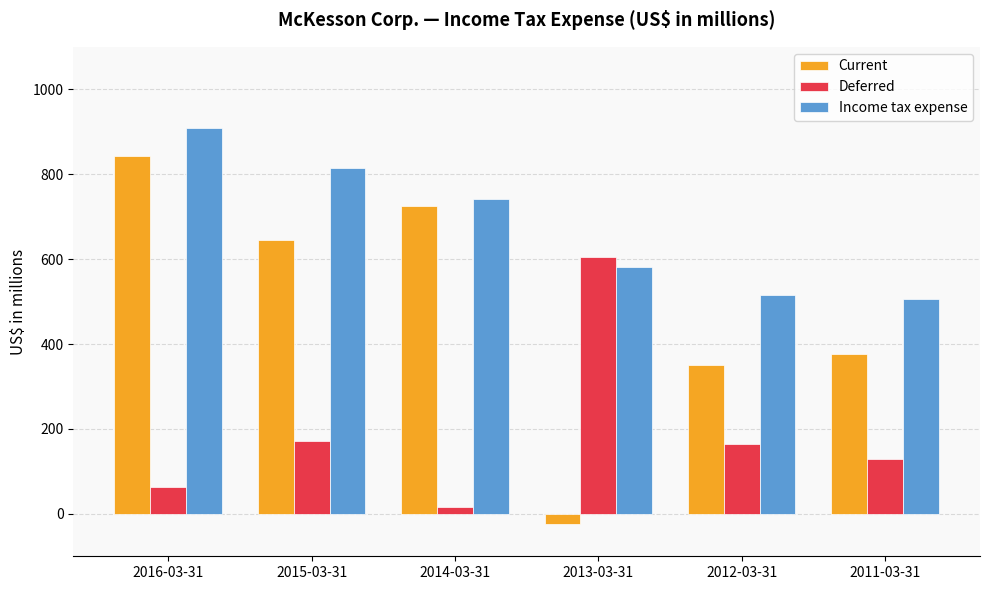

Is it true that Income tax expense equals 1294 at 2014-03-31?

False